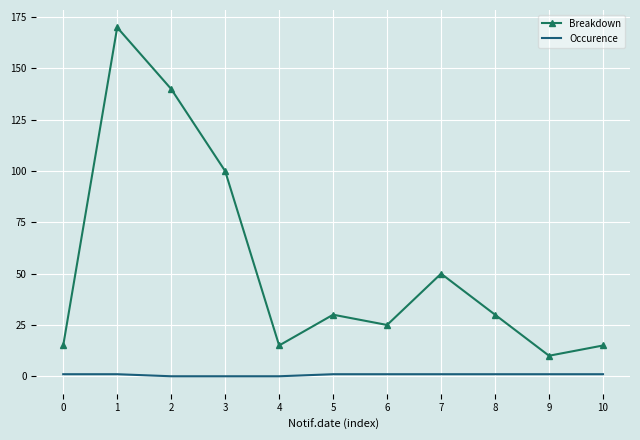

The value of Breakdown at 4 is 15. True or false?

True